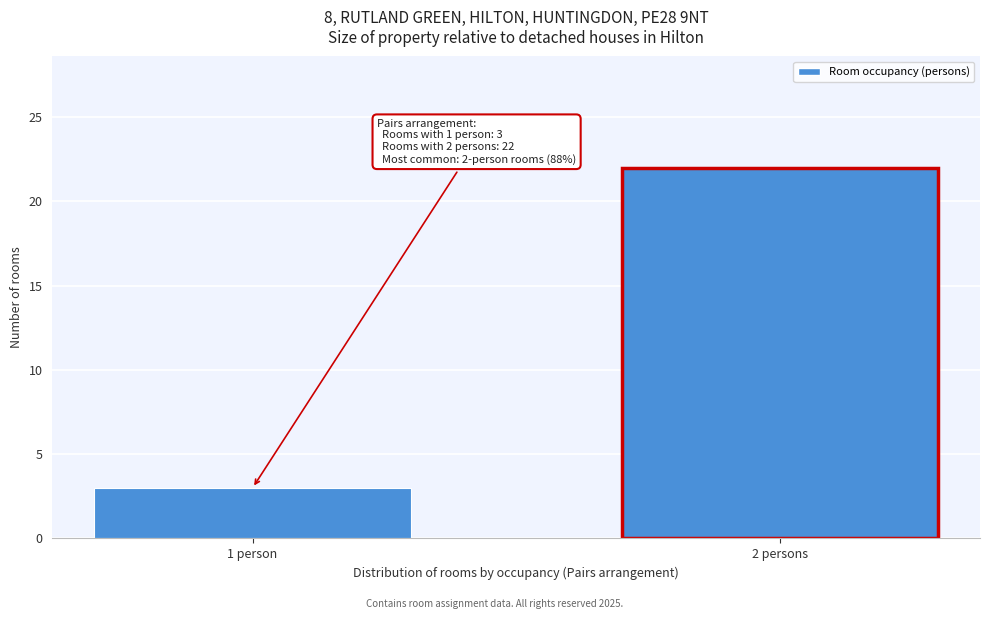

Reading right to left, list all the values displayed in this chart.

2 persons=22	1 person=3